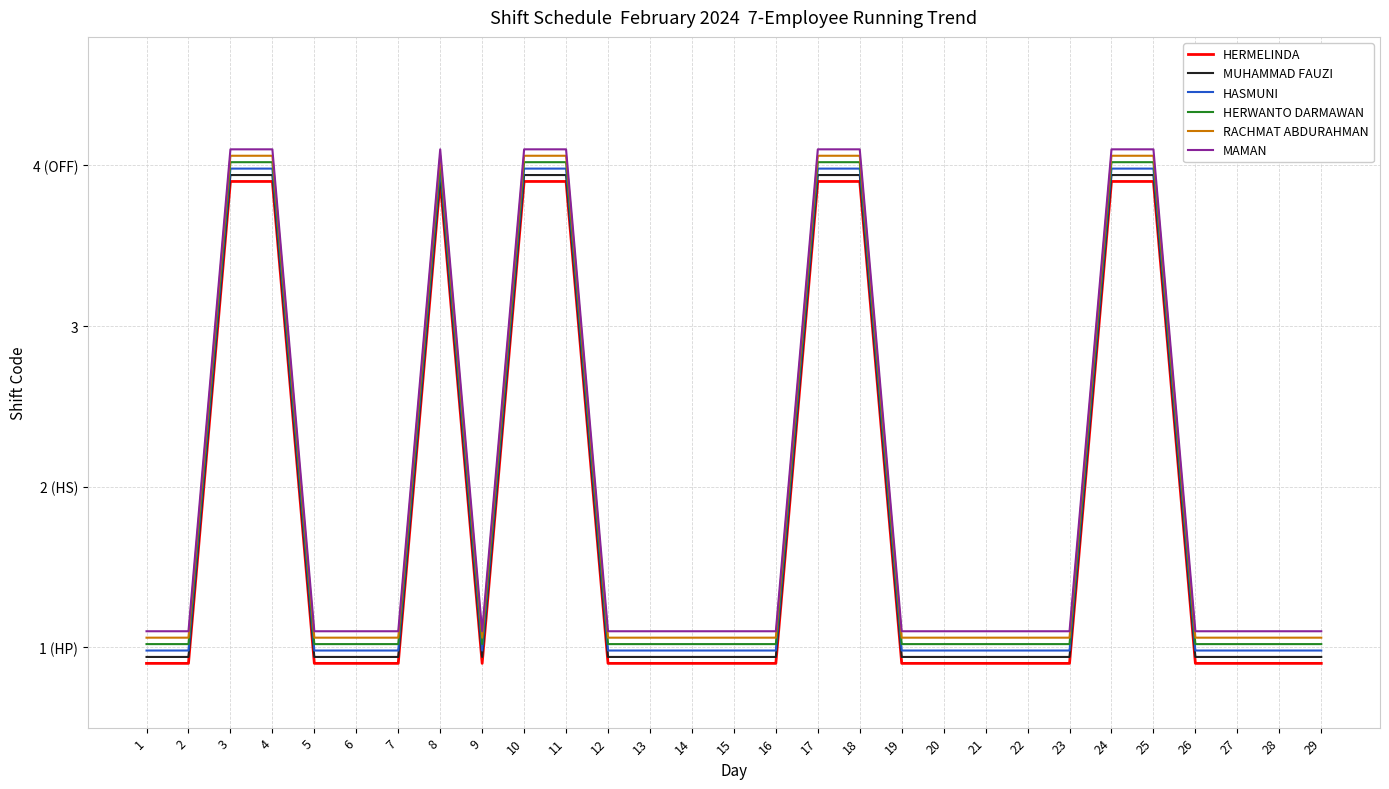

At 20, list the series in order from largest to smallest.

MAMAN, RACHMAT ABDURAHMAN, HERWANTO DARMAWAN, HASMUNI, MUHAMMAD FAUZI, HERMELINDA